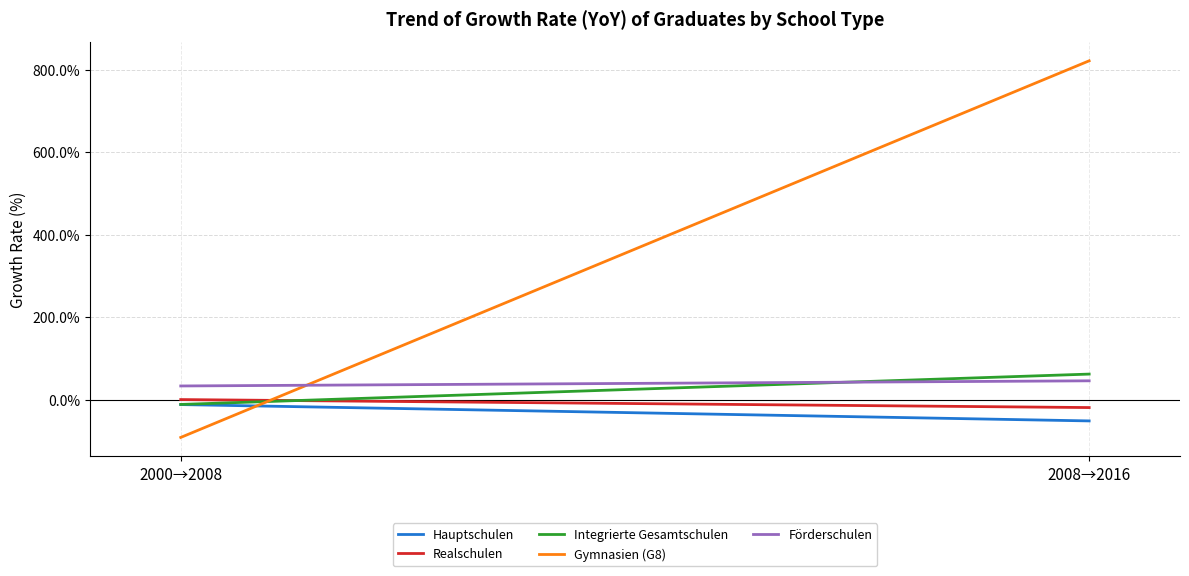

What is the difference between the Hauptschulen values at 2008→2016 and 2000→2008?

39.6